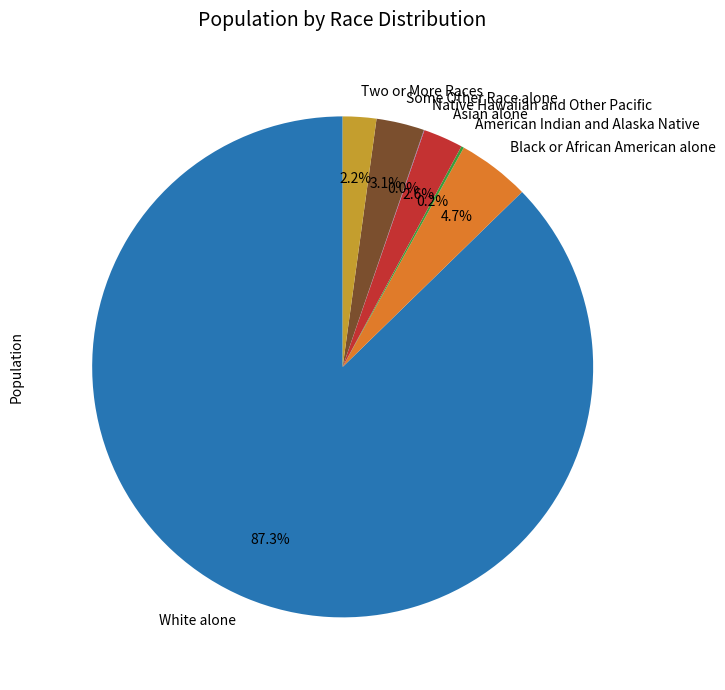

Approximately how many times larger is the value at Some Other Race alone compared to Black or African American alone?

0.7